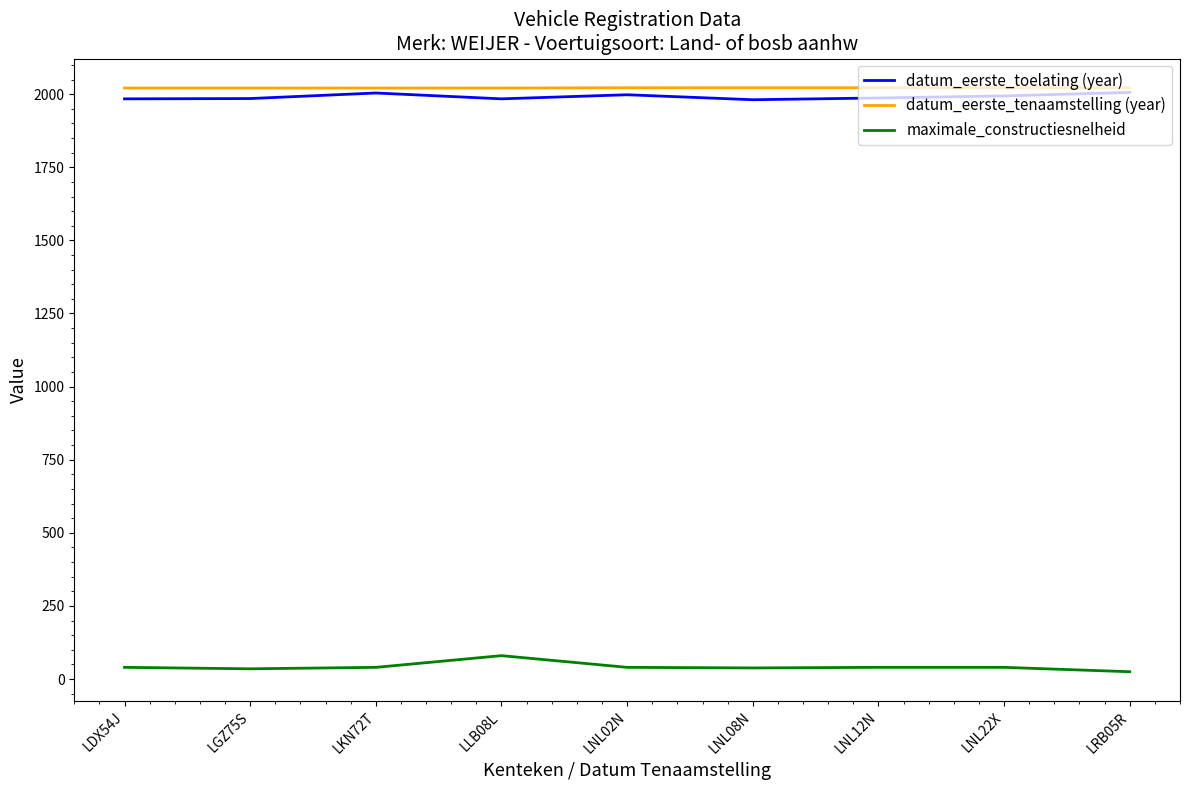

Is the value of datum_eerste_toelating (year) at LRB05R greater than the value of maximale_constructiesnelheid at LDX54J?

Yes